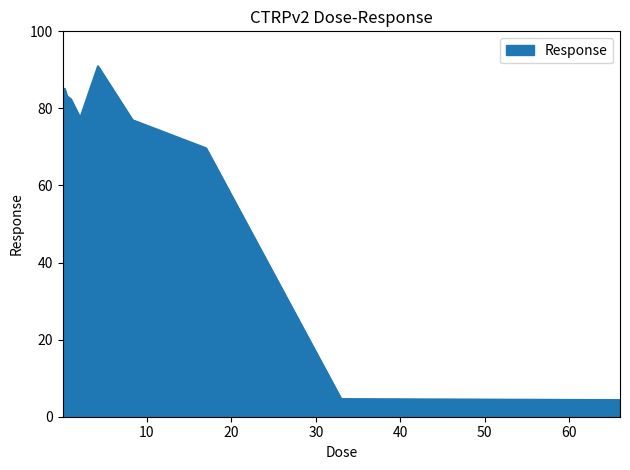

What is the maximum value shown in the chart?

90.9